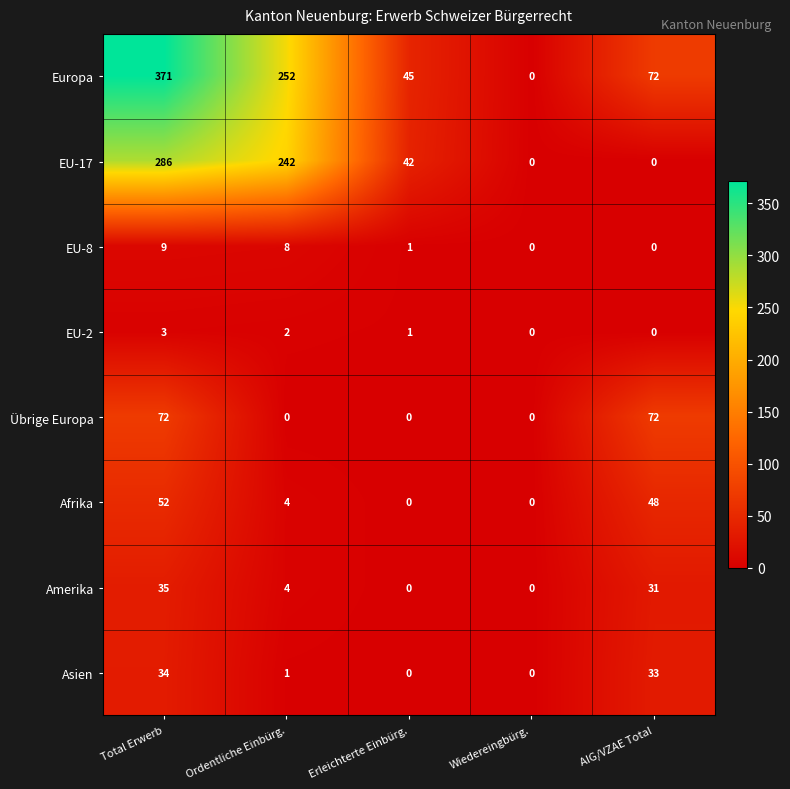

The value of EU-2 at Wiedereingbürg. is 0. True or false?

True